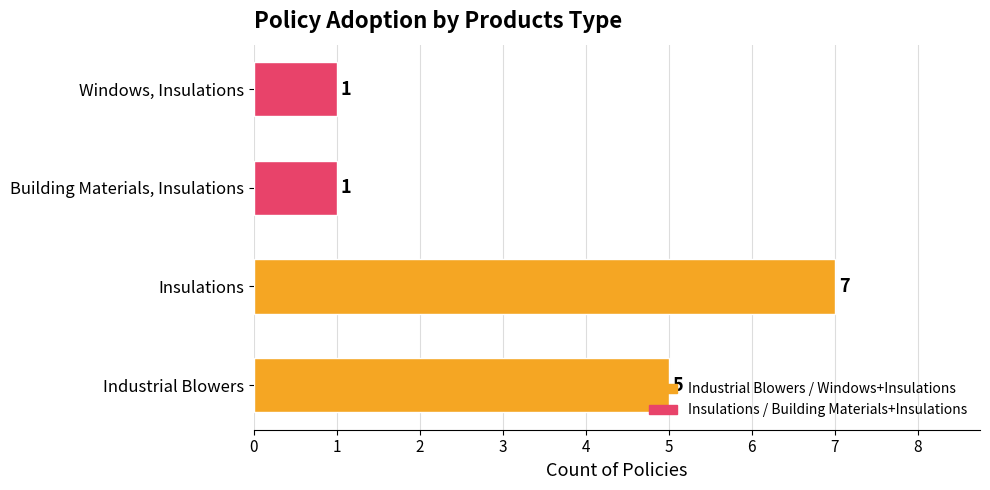

Is it true that the value at Insulations is 10?

False